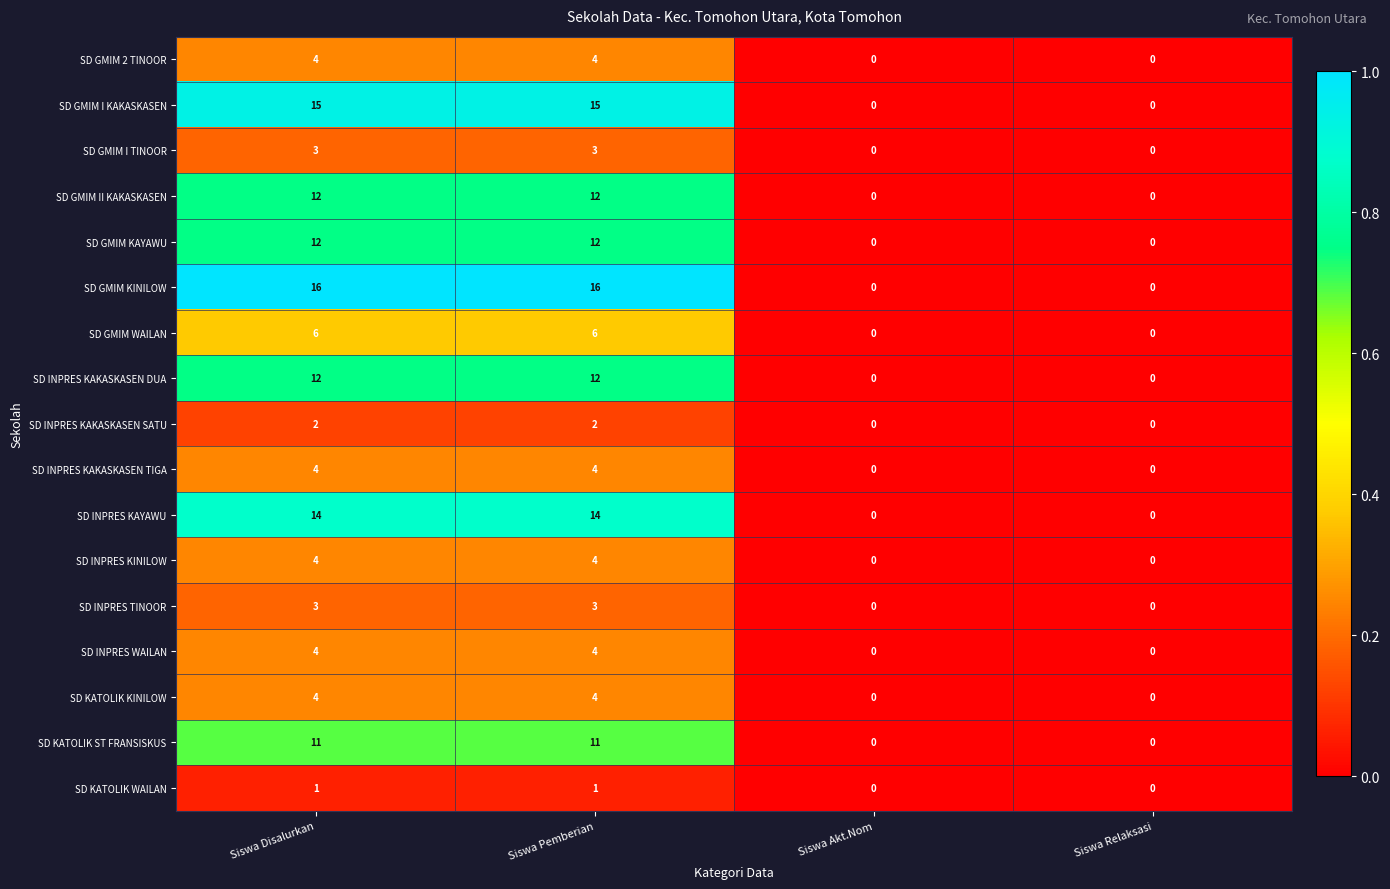

The value of SD INPRES WAILAN at Siswa Disalurkan is 4. True or false?

True